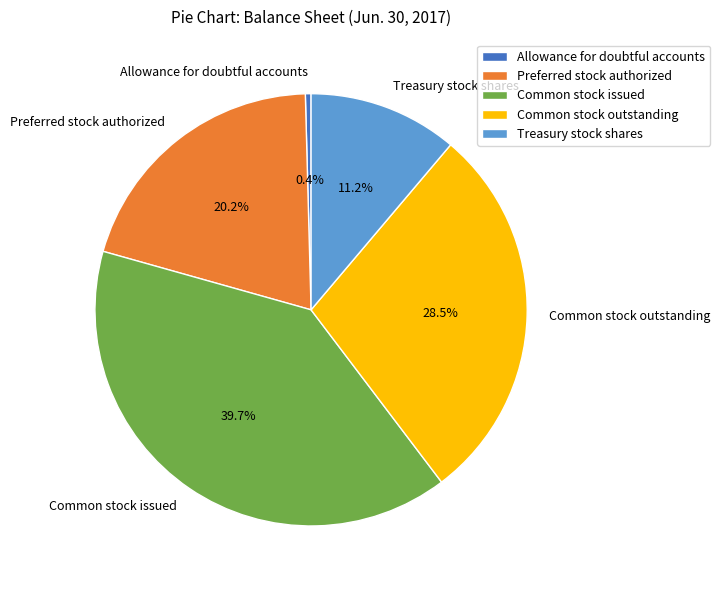

Is Common stock issued the majority of the pie?

No